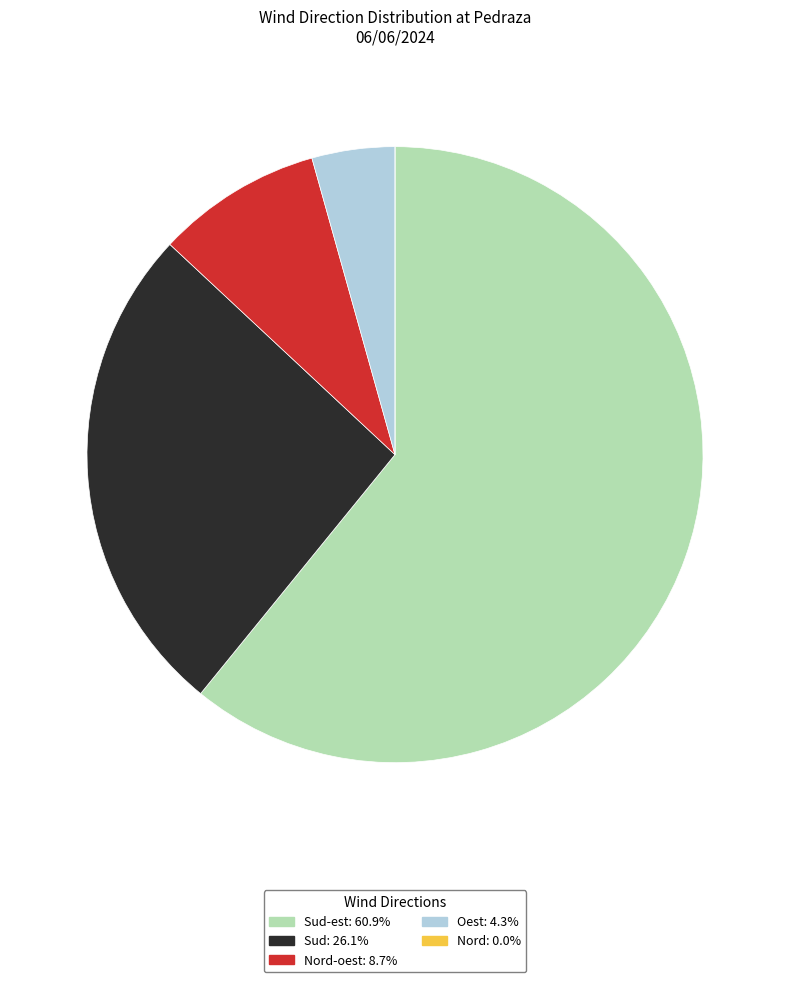

Is there any slice that represents more than half of the pie?

Yes